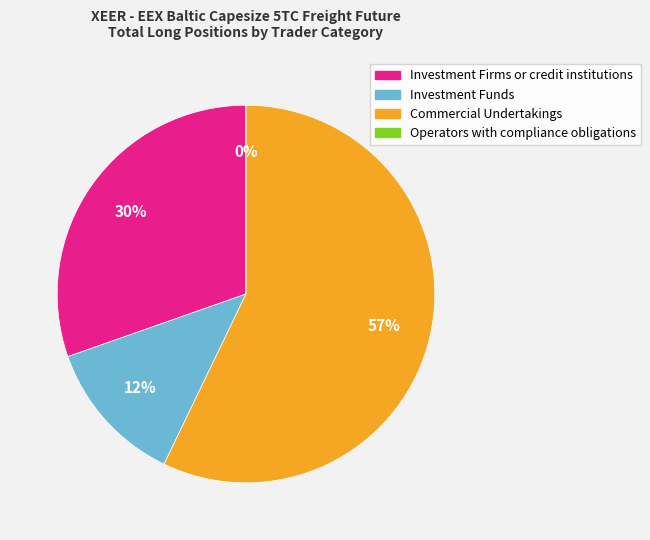

Between Investment Firms or credit institutions and Operators with compliance obligations, which is larger?

Investment Firms or credit institutions